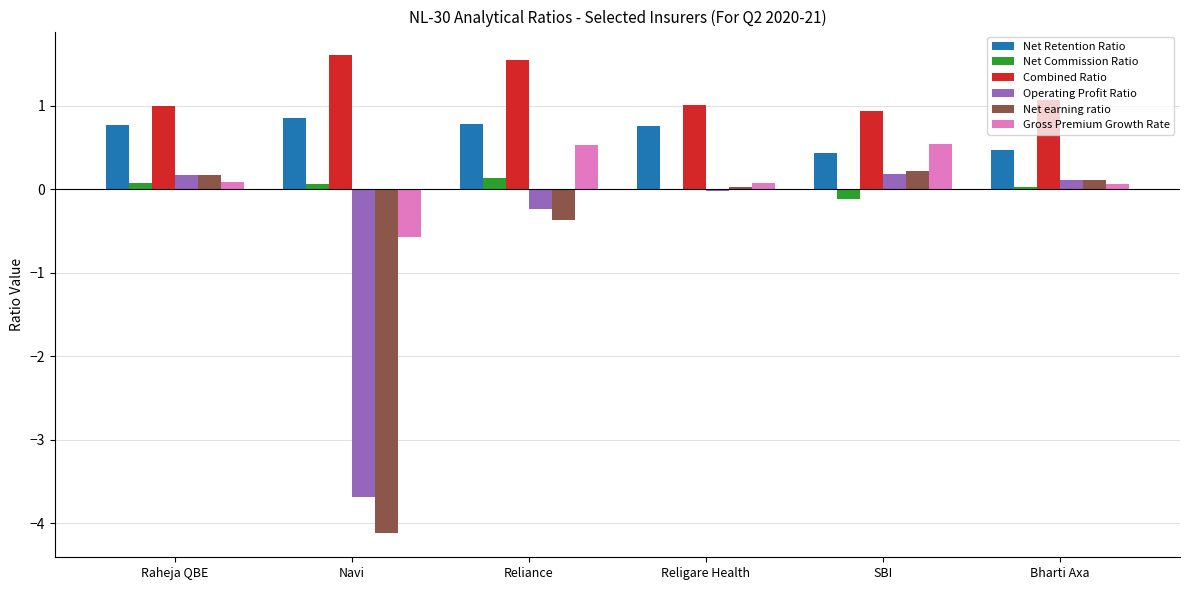

What is the total value across all series at Reliance?

2.4